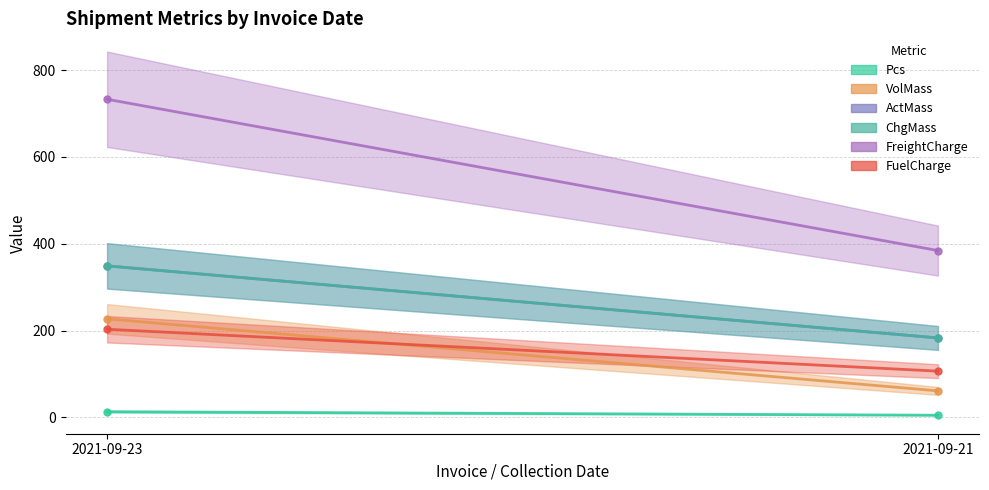

What is the sum of the Pcs values at 2021-09-21 and 2021-09-23?

18.0